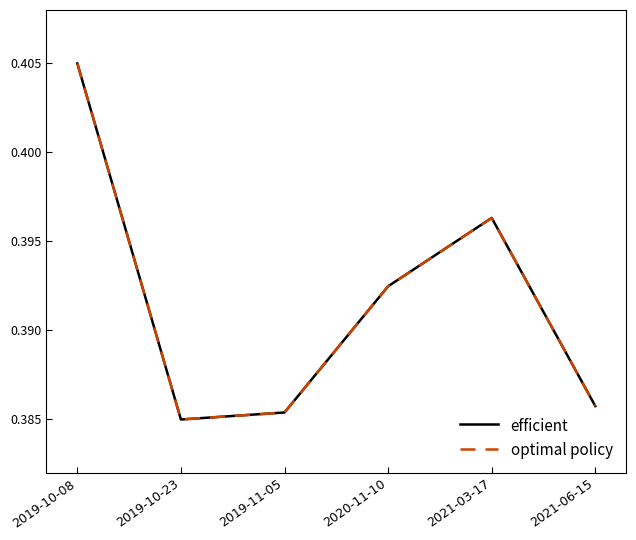

The efficient series shows 0.7 at 2019-11-05. True or false?

False